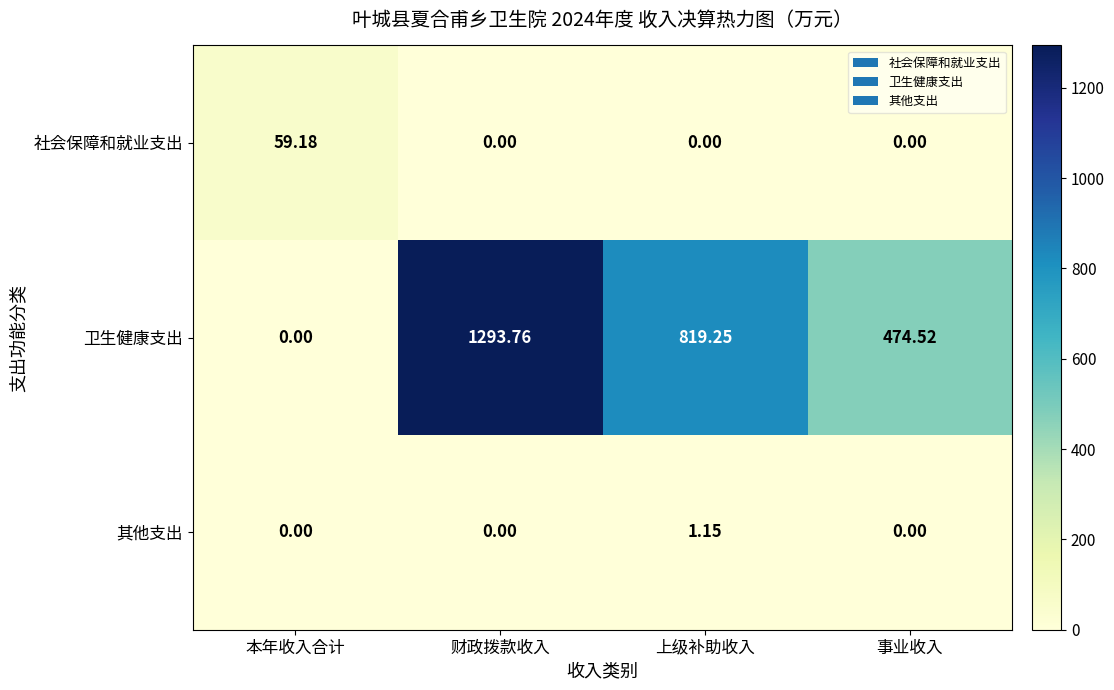

Which series has the largest range (max minus min)?

卫生健康支出